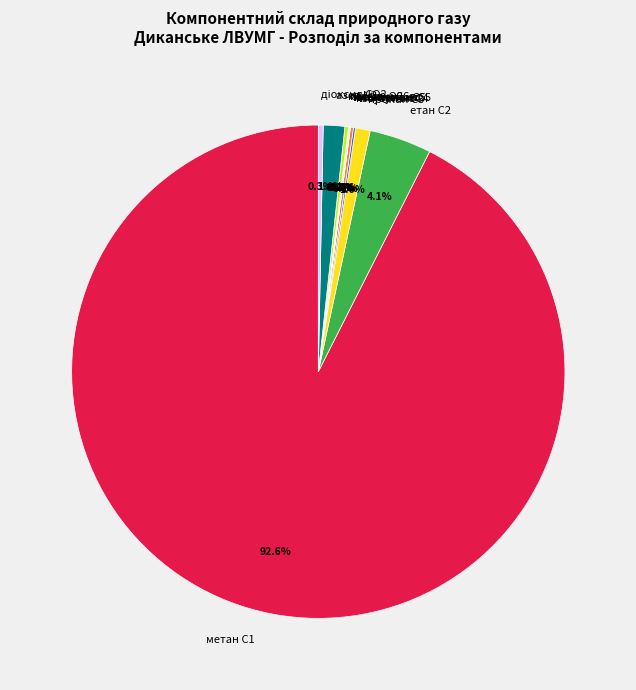

What percentage do пропан С3 and азот N2 together represent?

2.4%